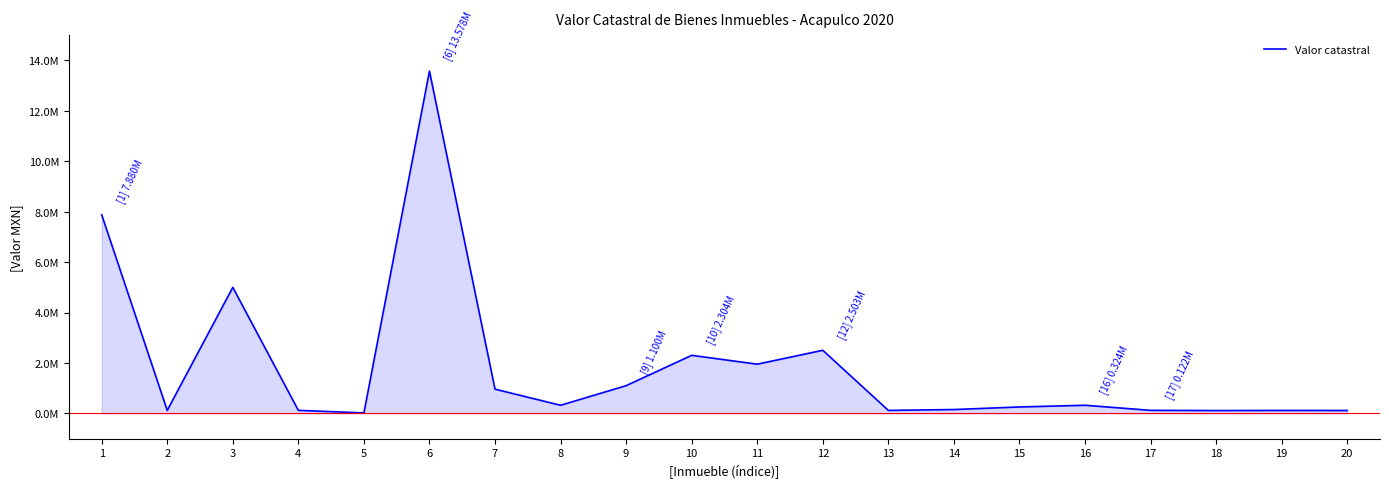

Reading left to right, extract all data points from this chart.

1=7880000.0	2=120833.5	3=5000000.0	4=120833.5	5=19200.0	6=13578000.0	7=962000.0	8=322521.0	9=1100000.0	10=2304284.0	11=1952812.8	12=2503441.6	13=119185.6	14=153675.2	15=255472.8	16=323563.2	17=121525.6	18=113083.2	19=117788.0	20=115672.0